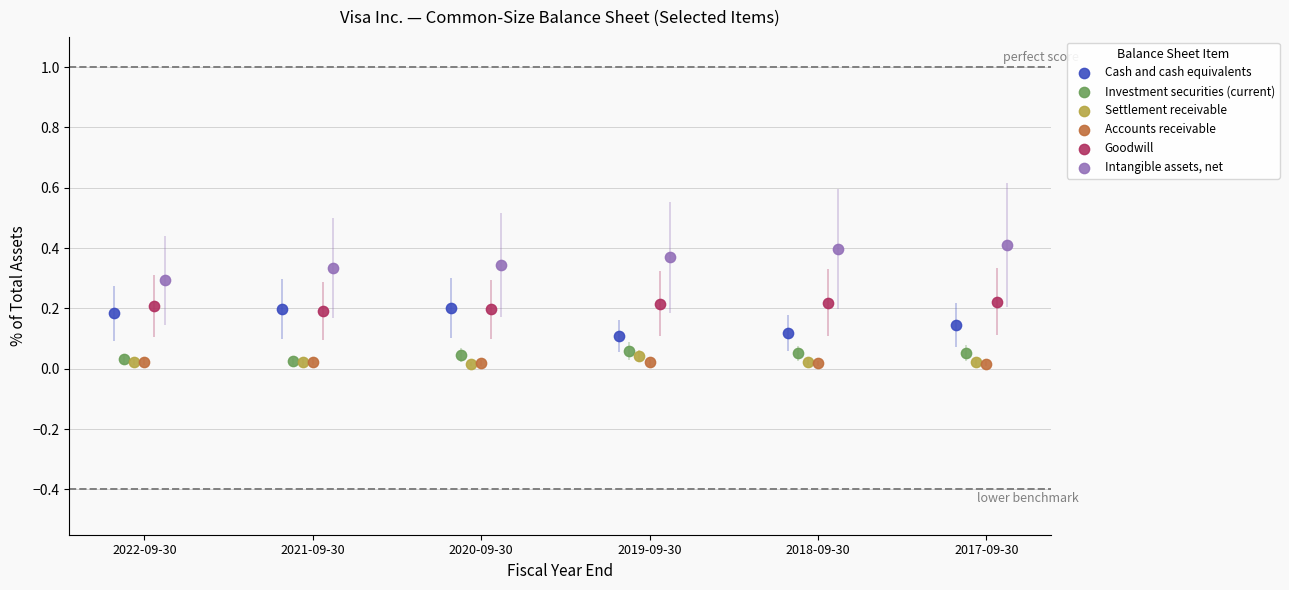

Which series reaches the maximum Y coordinate?

Intangible assets, net